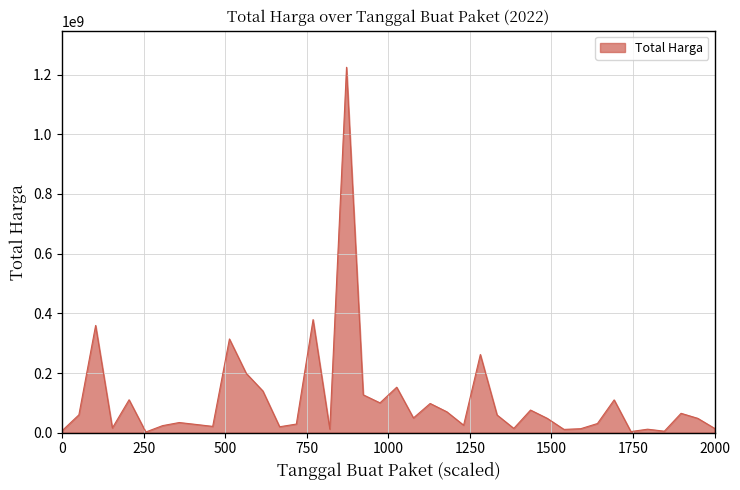

What is the greatest value displayed?

1224682000